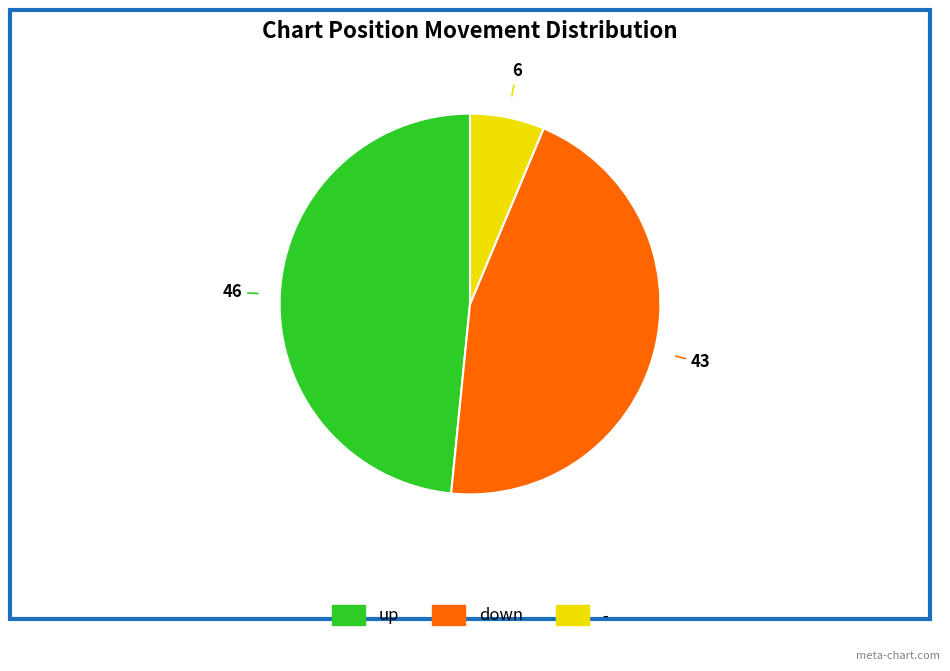

How many slices are in this pie chart?

3